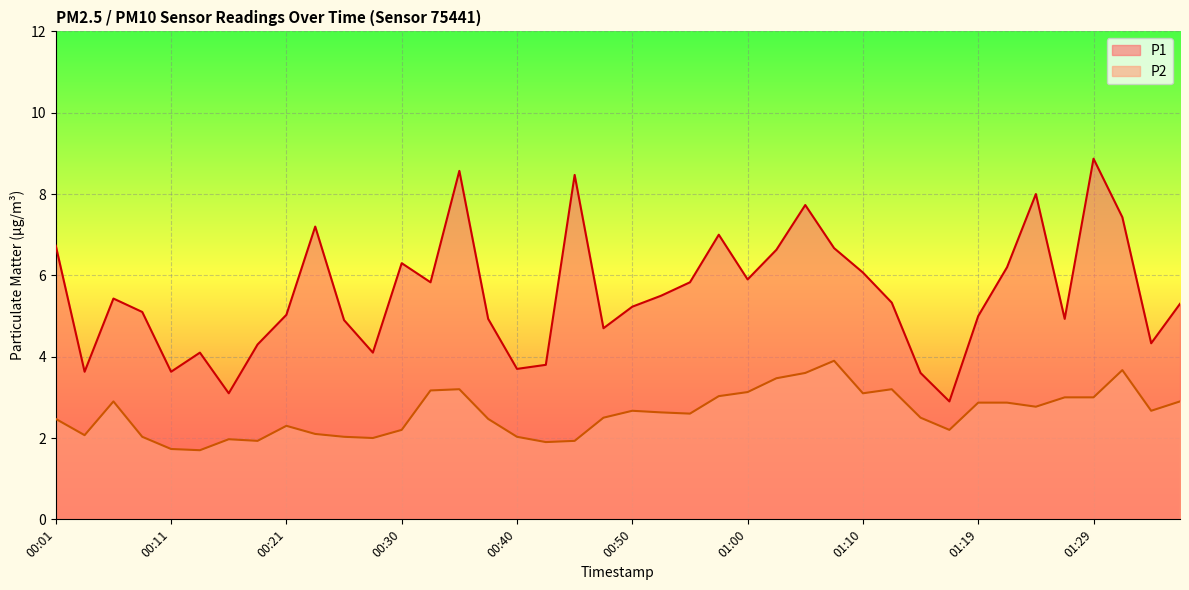

Rank the series at 01:12 from lowest to highest value.

P2, P1